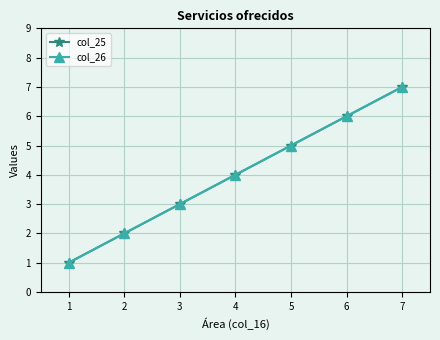

What is the minimum value shown in the chart?

1